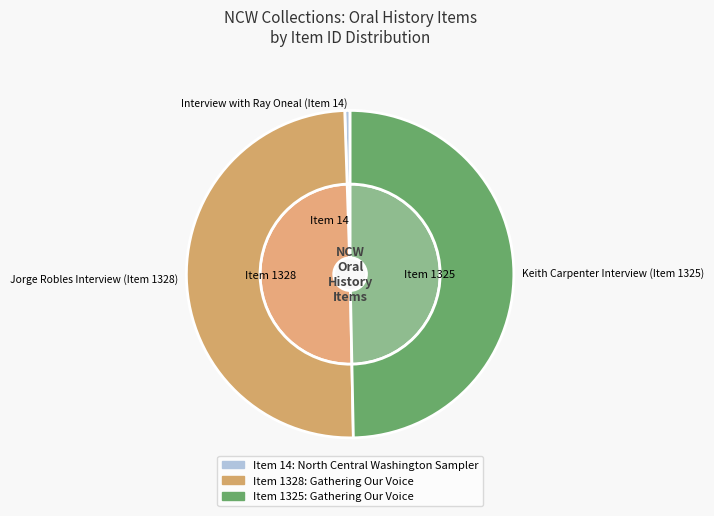

Is there a majority slice in this chart?

No